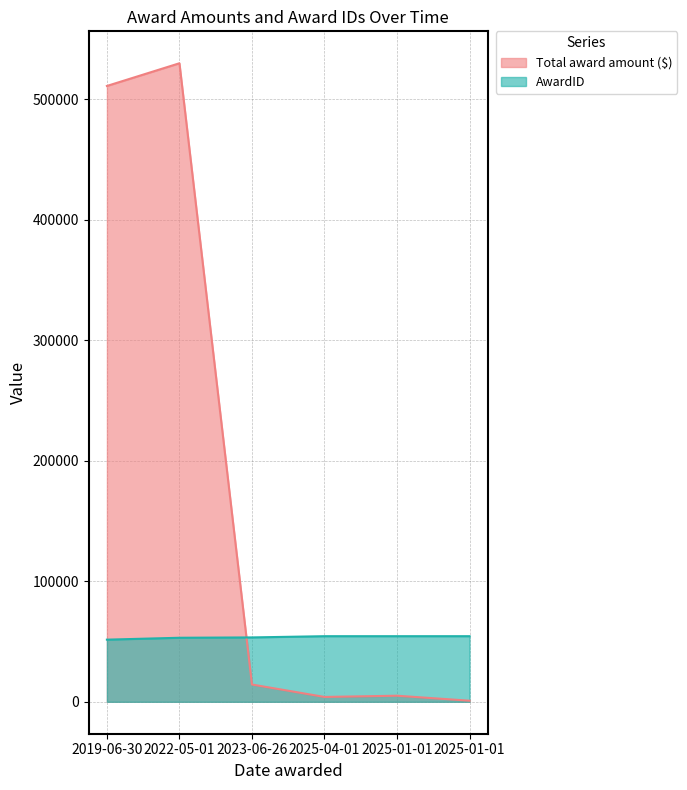

How many distinct data groups are displayed?

2